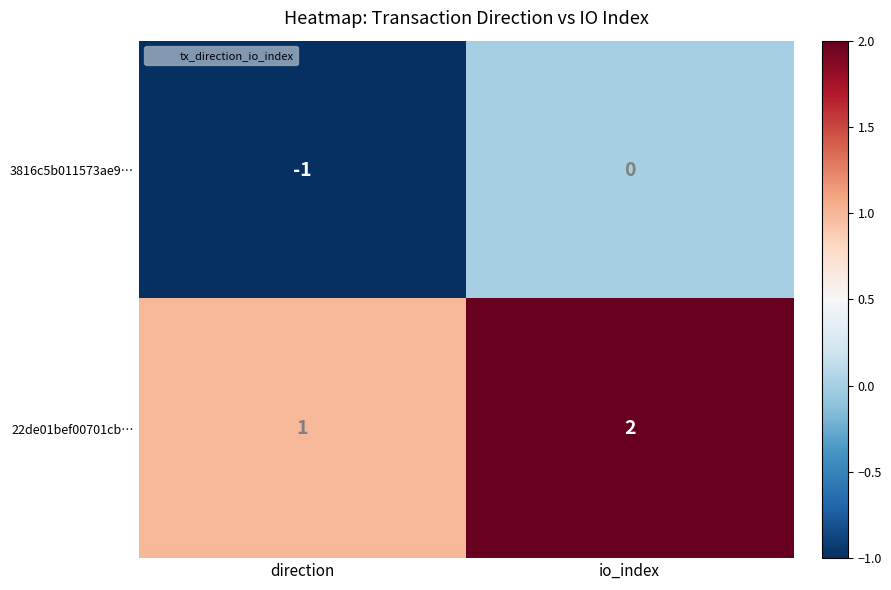

What is the sum of all 22de01bef00701cb… values?

3